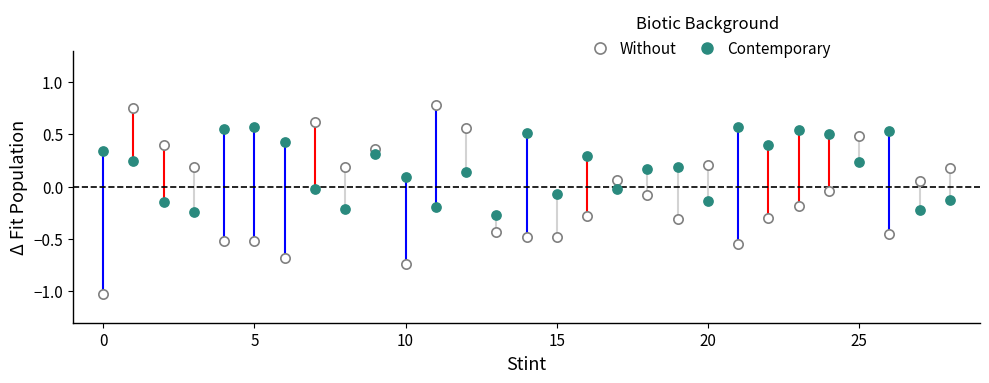

What are all the series names shown in the legend?

Without, Contemporary